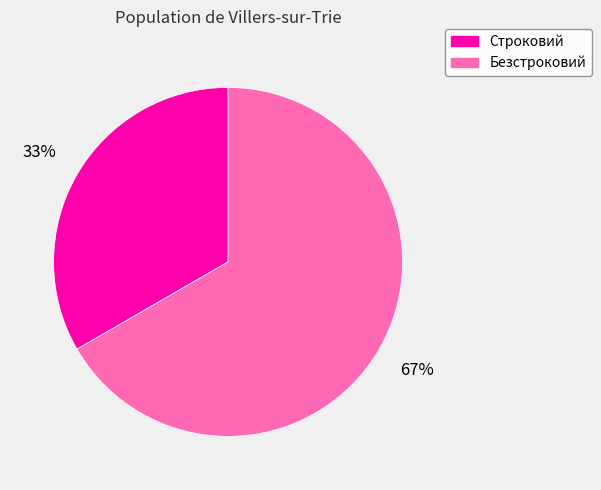

Which category has the biggest portion of the pie?

Безстроковий